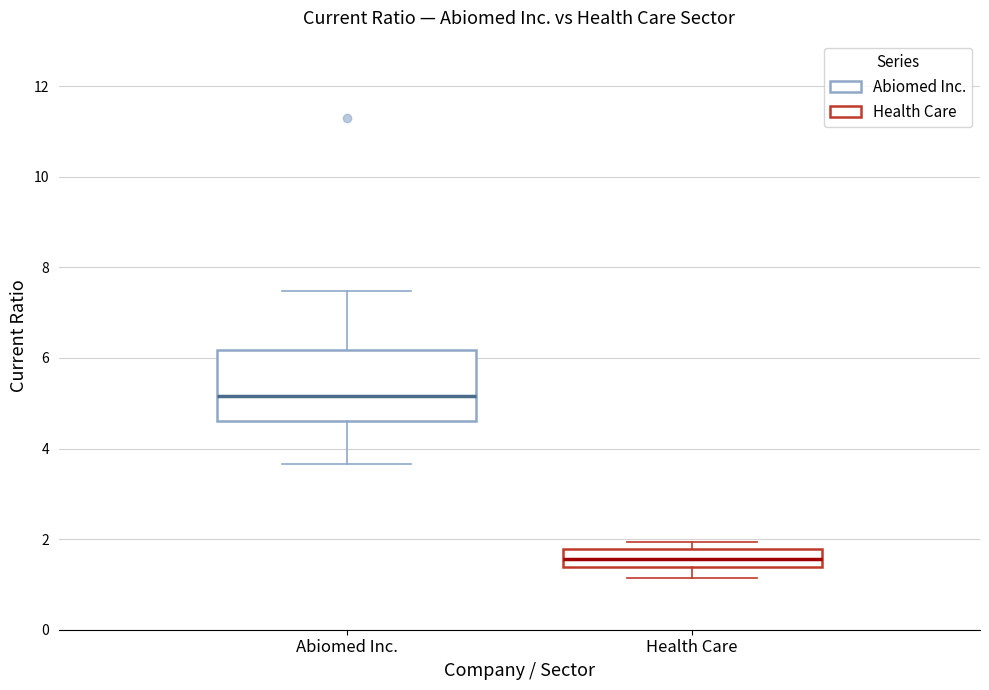

Which box is the tallest, from its lower edge to its upper edge?

Abiomed Inc.